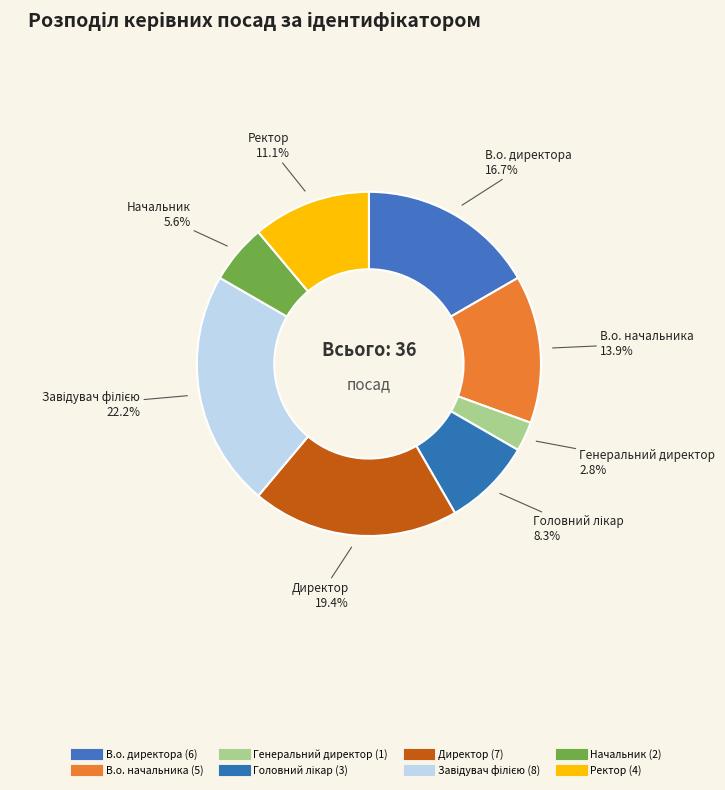

How many slices are in this pie chart?

8